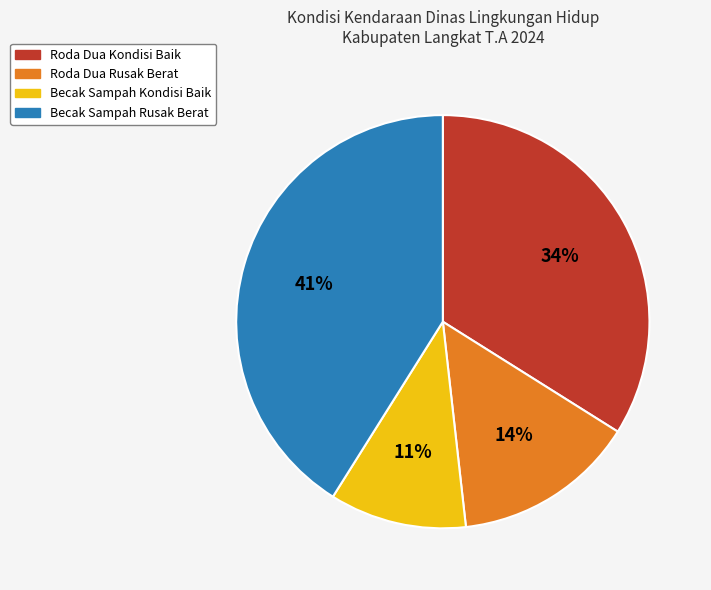

Which slice is the largest?

Becak Sampah Rusak Berat